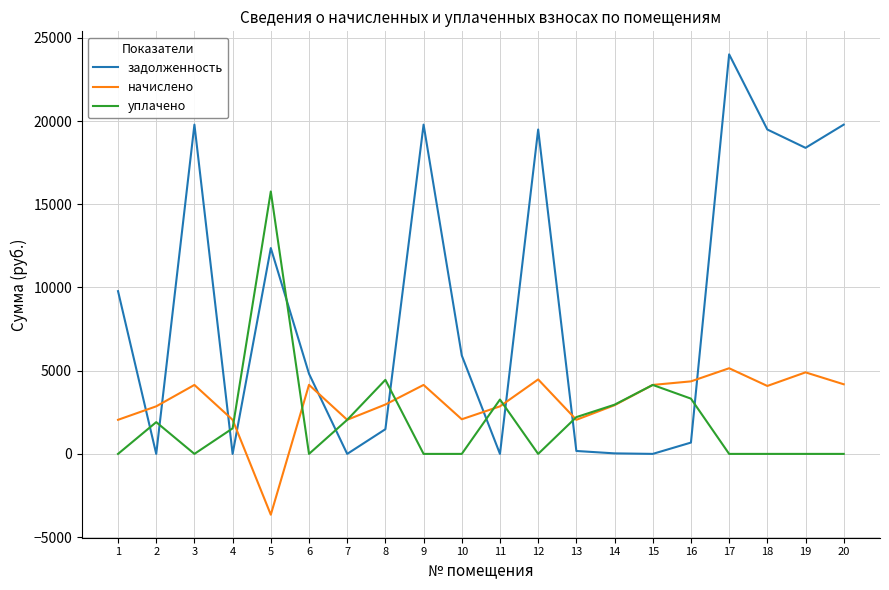

What are all the series names shown in the legend?

задолженность, начислено, уплачено